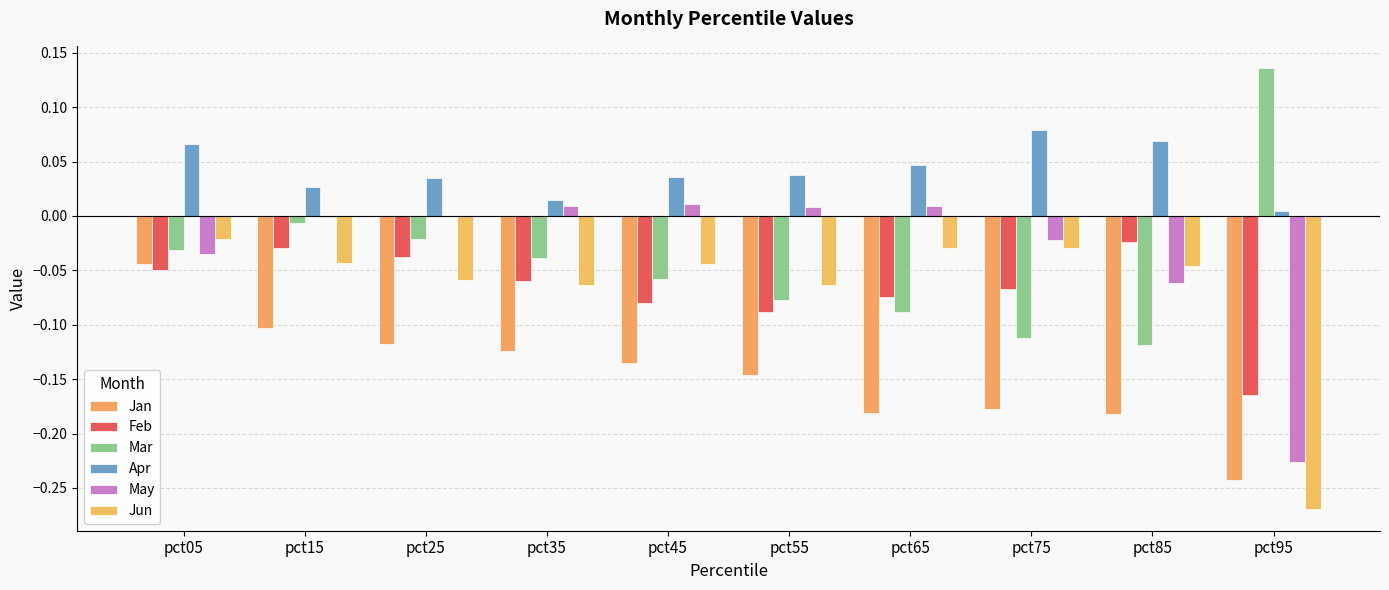

What is the sum of the May values at pct15 and pct85?

-0.1